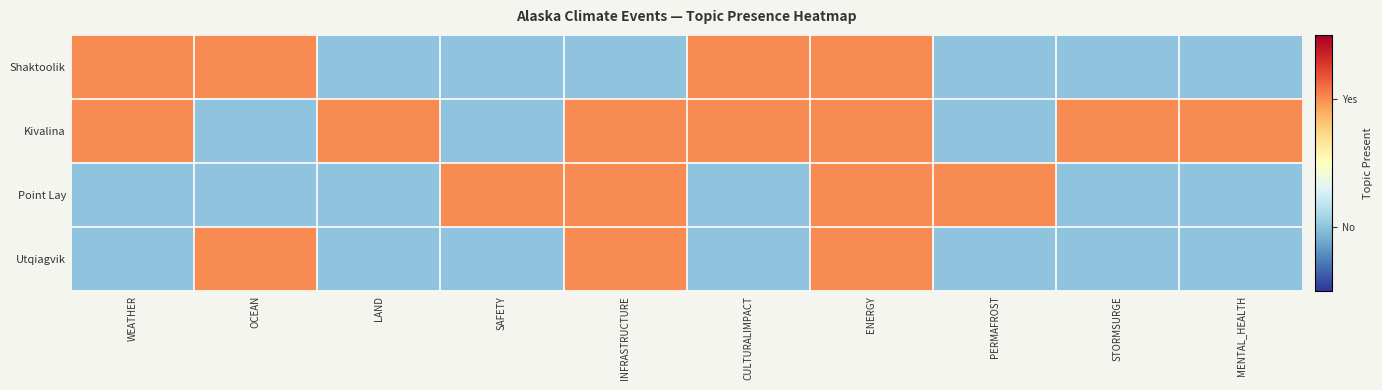

Which series has the largest range (max minus min)?

Shaktoolik